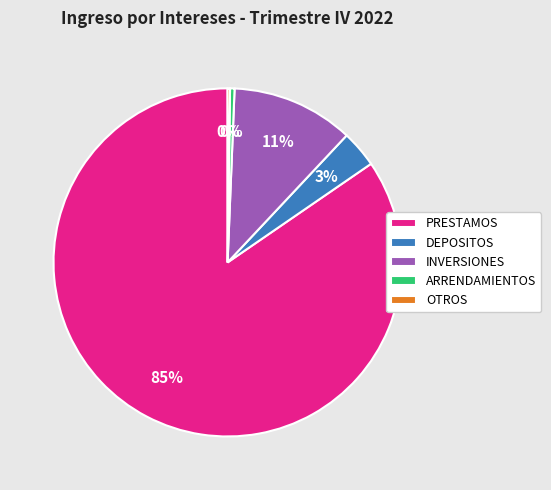

What percentage is the DEPOSITOS slice, to the nearest percent?

3%